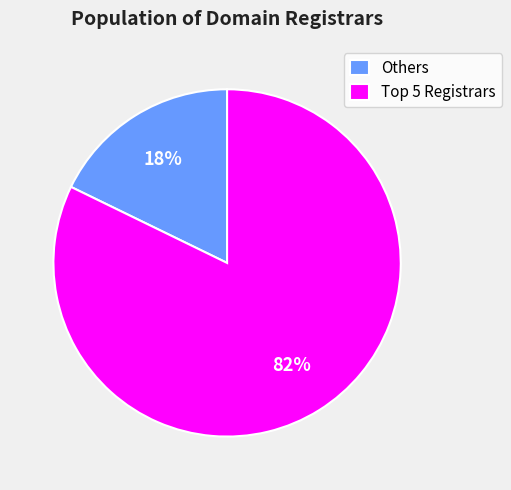

Which slice is the smallest?

Others